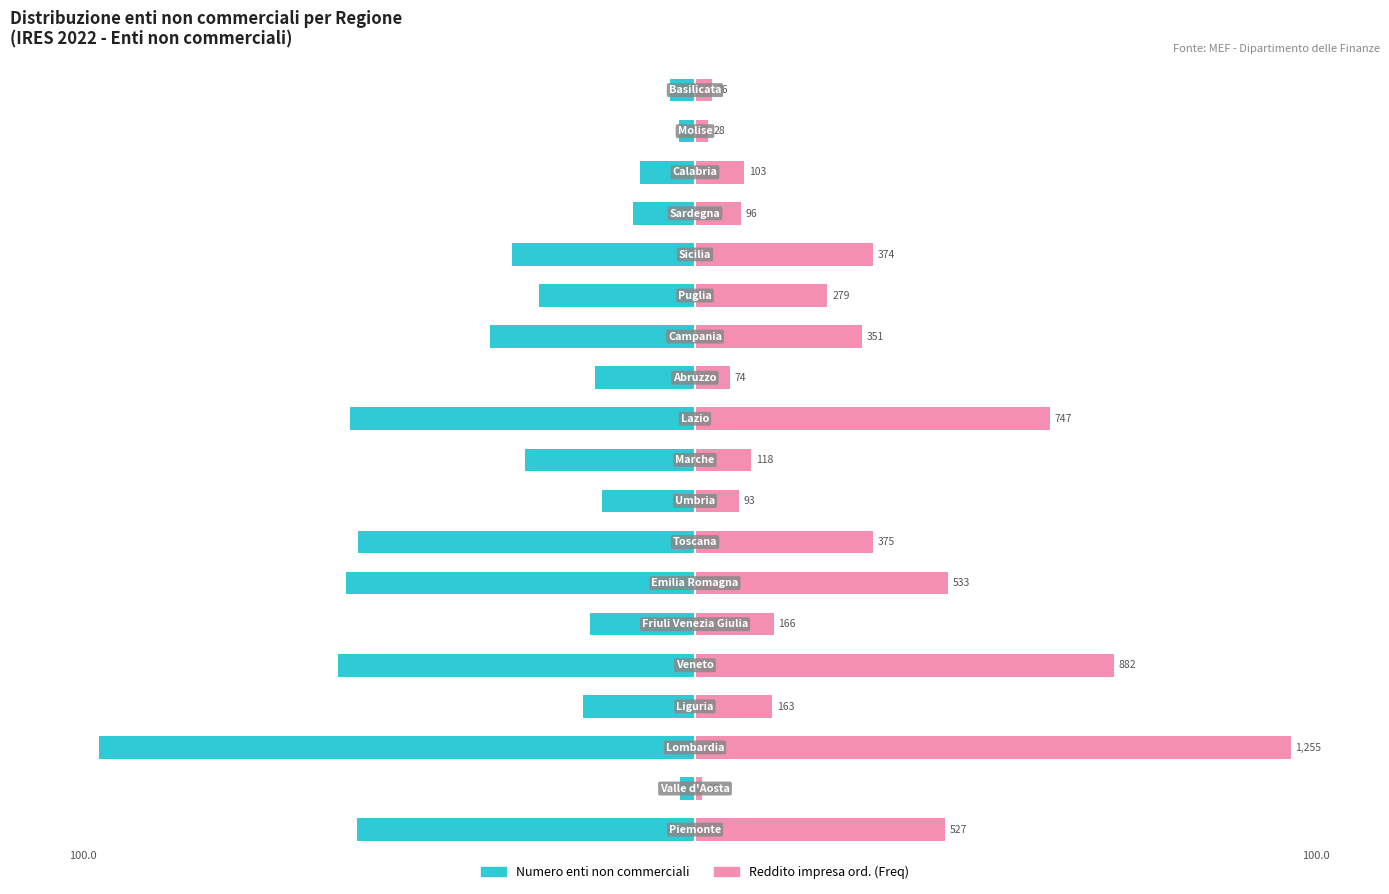

Which series changed the most between 10 and 14?

Reddito impresa ord. (Freq)